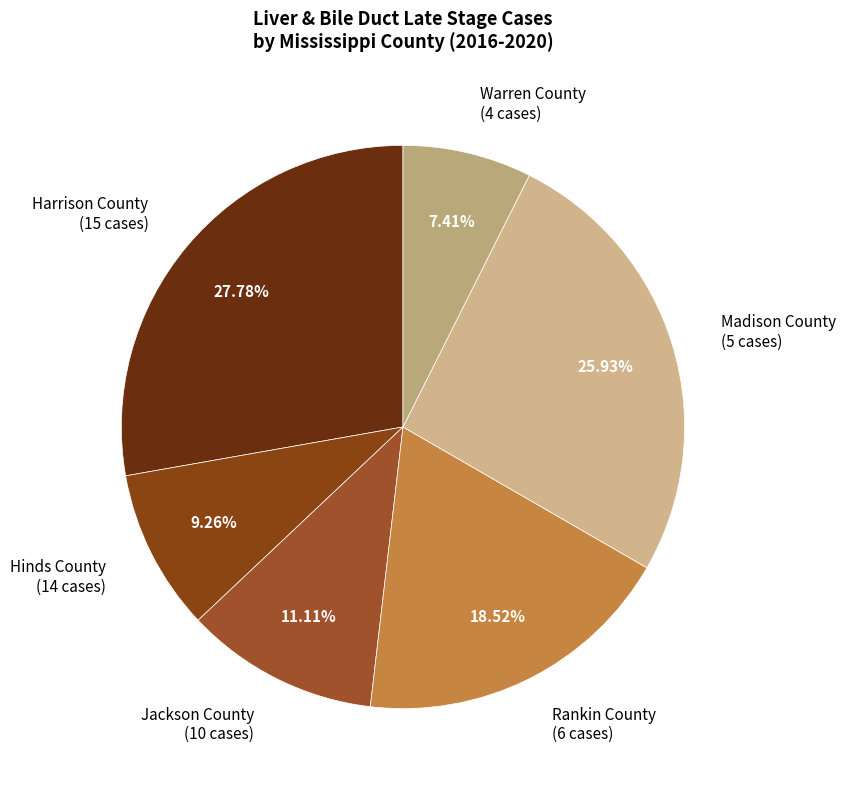

Rank the categories by value from lowest to highest.

Warren County (4 cases), Hinds County (14 cases), Jackson County (10 cases), Rankin County (6 cases), Madison County (5 cases), Harrison County (15 cases)